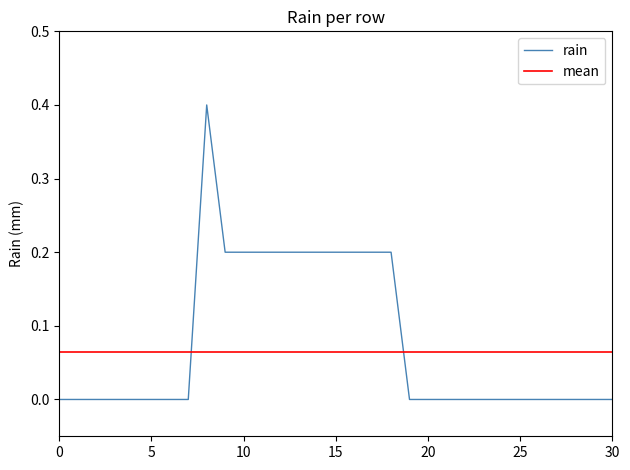

Read the value at 2012-03-14.

0.2